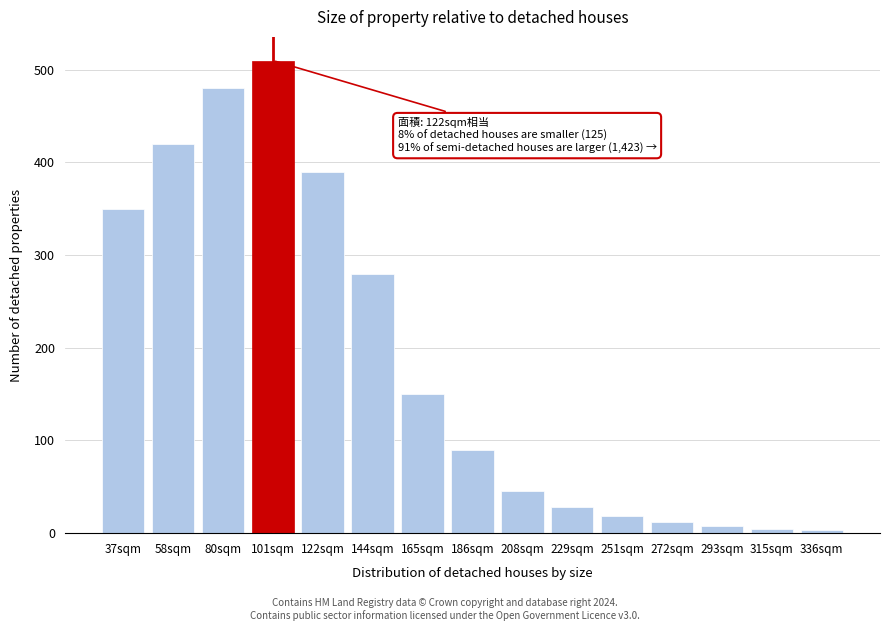

Where is the data nearest to the value 256?

144sqm